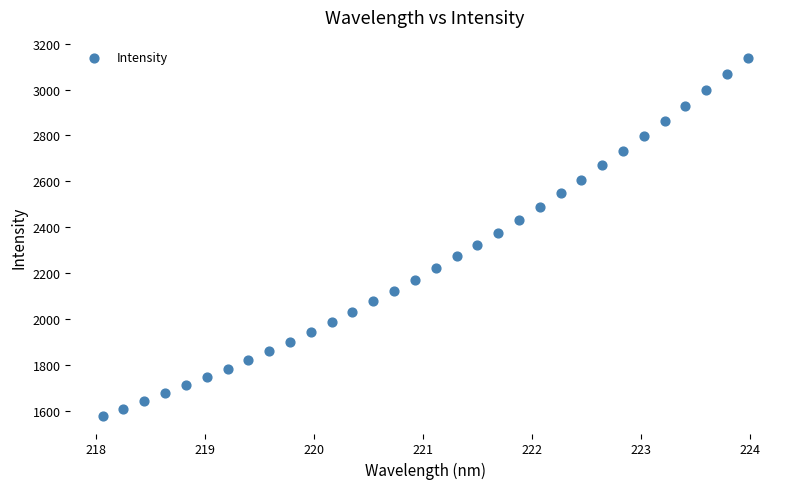

What is the range of X values (max minus min)?

5.9